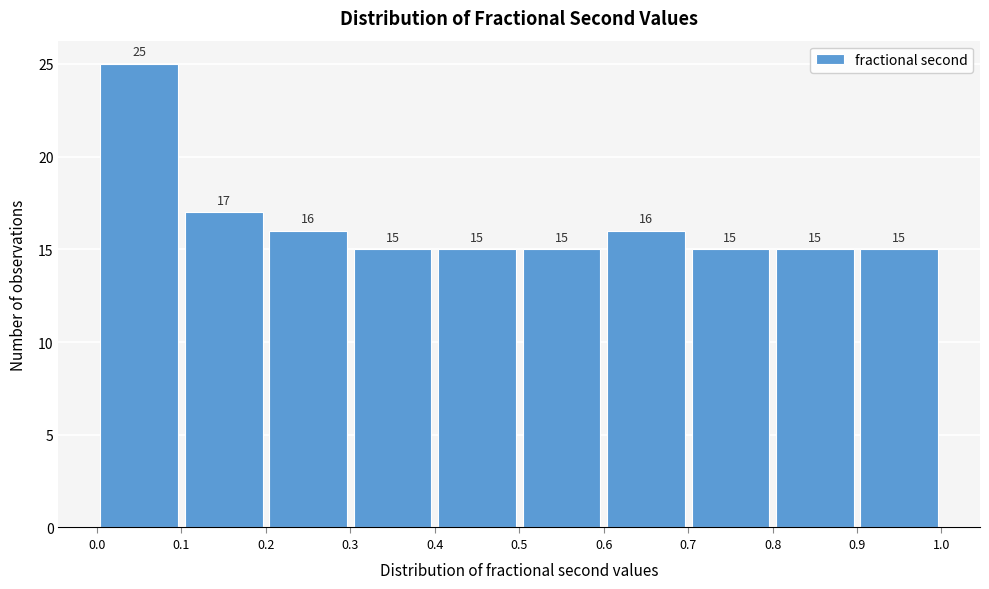

Reading left to right, list every bar in this chart as the range it spans on the x-axis followed by its height.

0.0 to 0.1: 25
0.1 to 0.2: 17
0.2 to 0.3: 16
0.3 to 0.4: 15
0.4 to 0.5: 15
0.5 to 0.6: 15
0.6 to 0.7: 16
0.7 to 0.8: 15
0.8 to 0.9: 15
0.9 to 1.0: 15